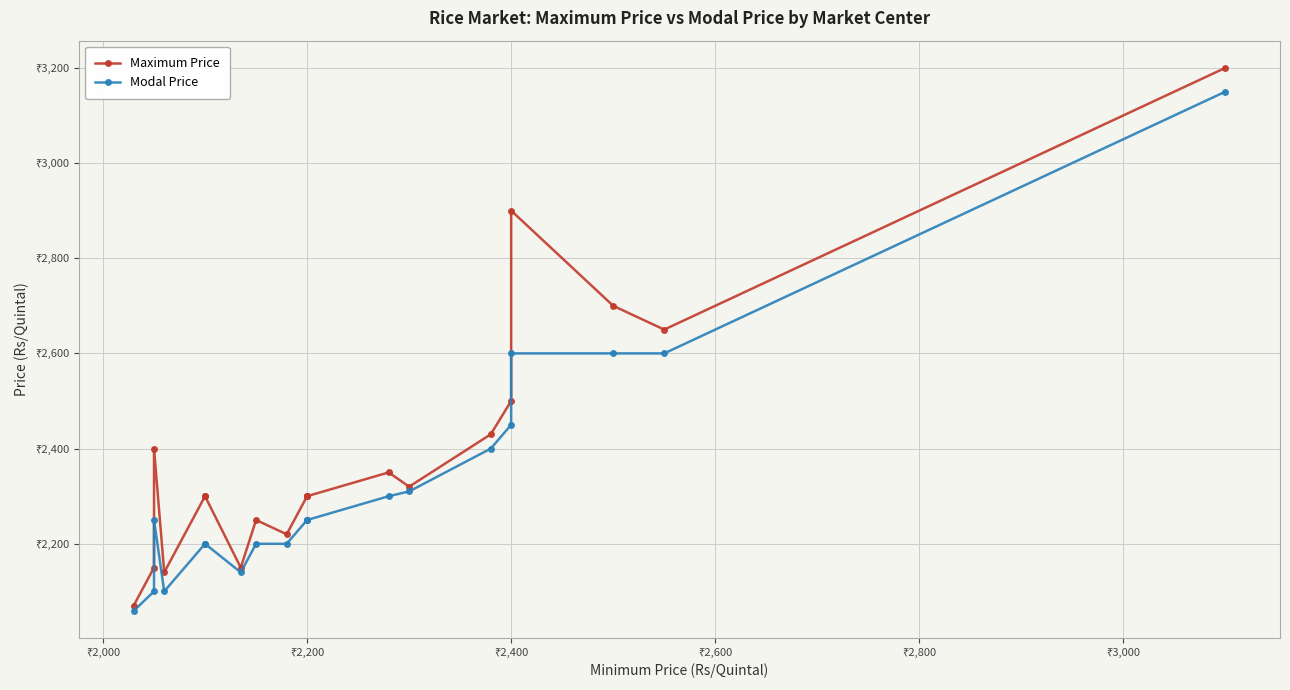

List the series in order of their peak value, lowest first.

Modal Price, Maximum Price